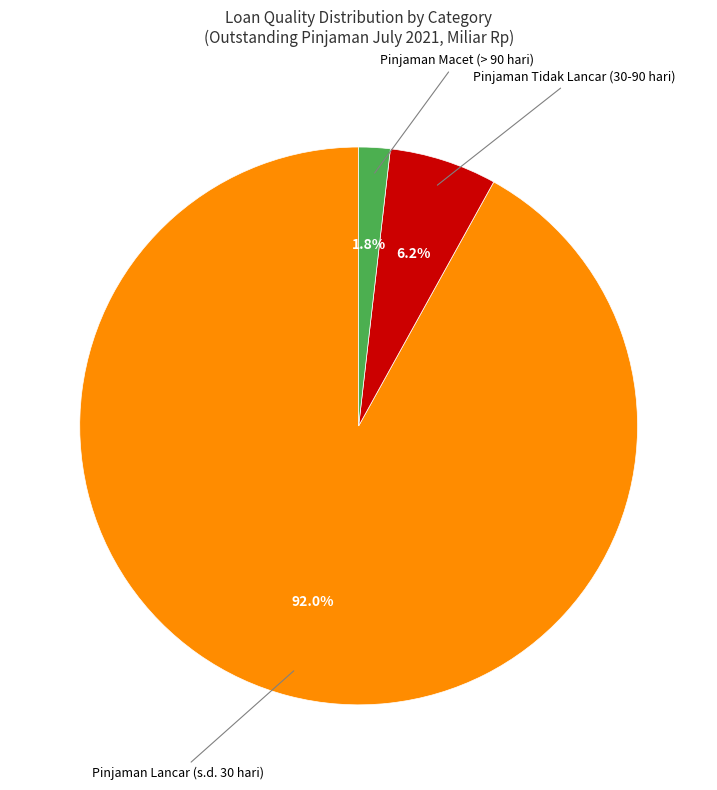

Is there a majority slice in this chart?

Yes